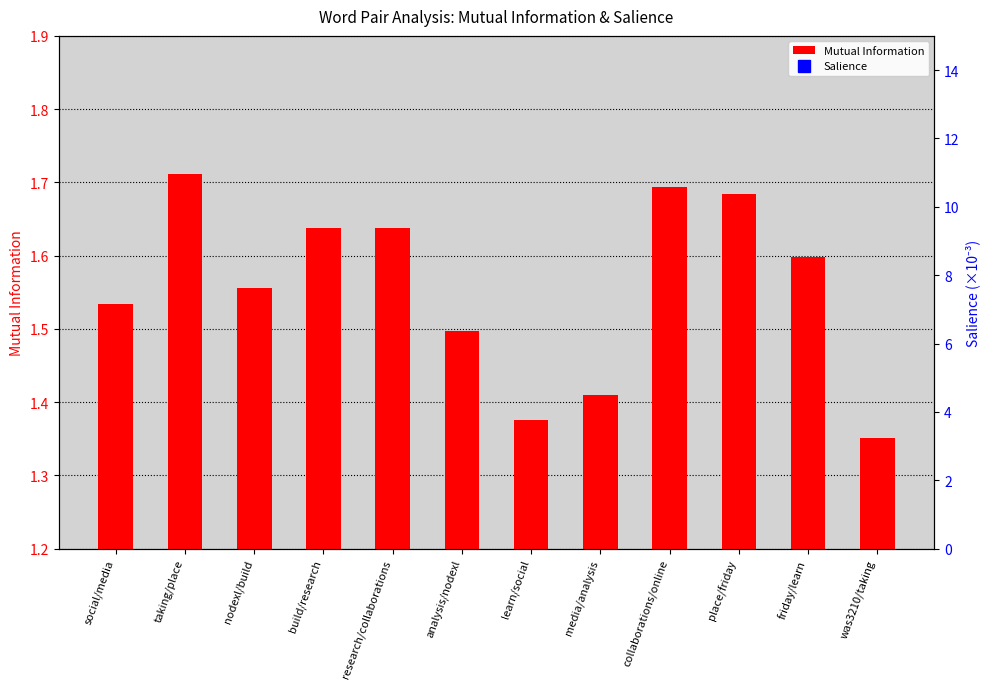

List the labels in order of Salience value, smallest first.

was3210/taking, friday/learn, place/friday, learn/social, media/analysis, collaborations/online, analysis/nodexl, taking/place, nodexl/build, build/research, research/collaborations, social/media